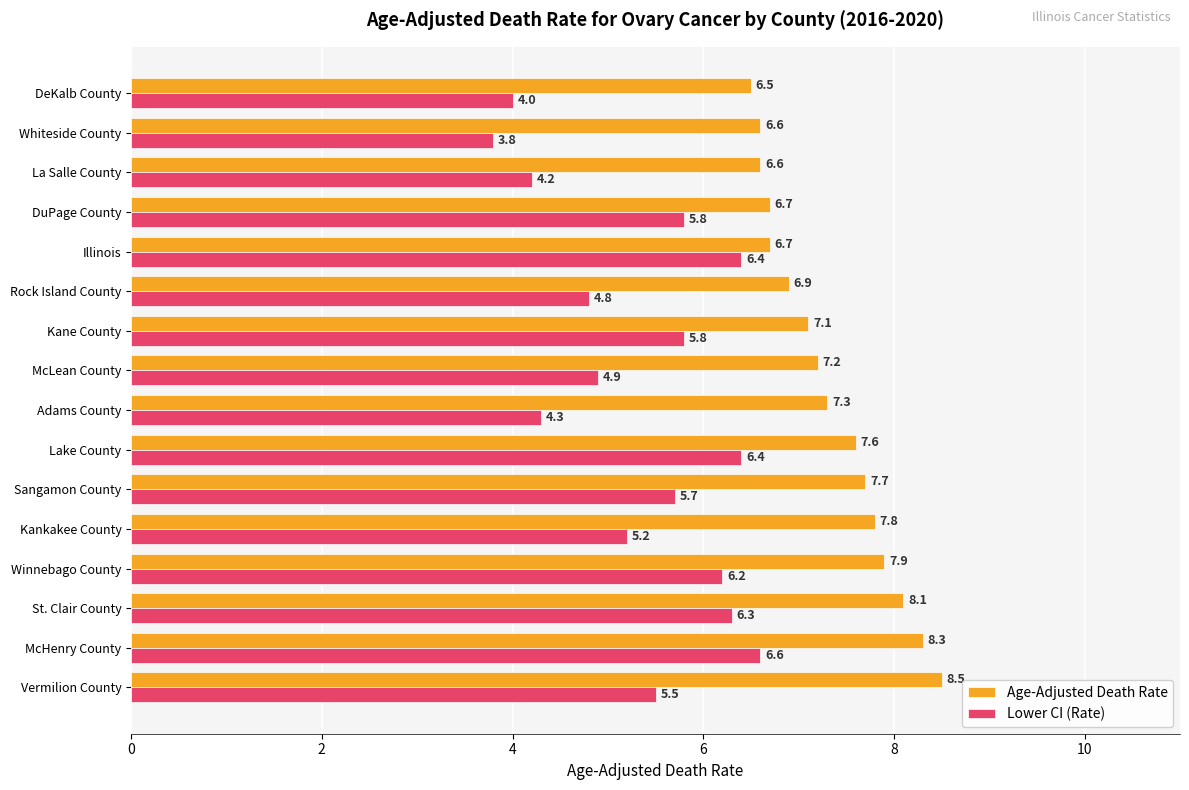

What is the approximate value of Age-Adjusted Death Rate at Winnebago County?

7.9